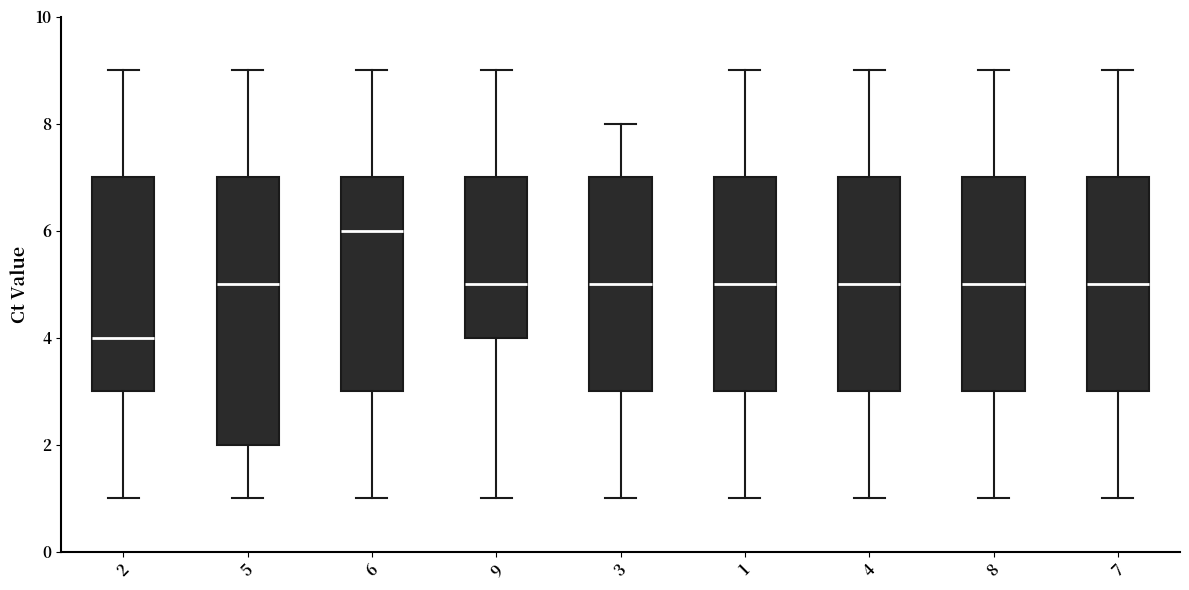

Which box's median line is the lowest?

2